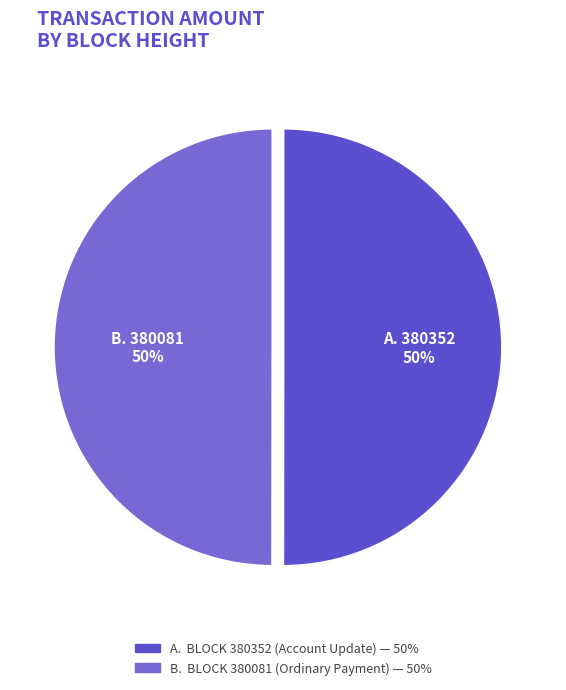

Count the number of slices in the pie.

2